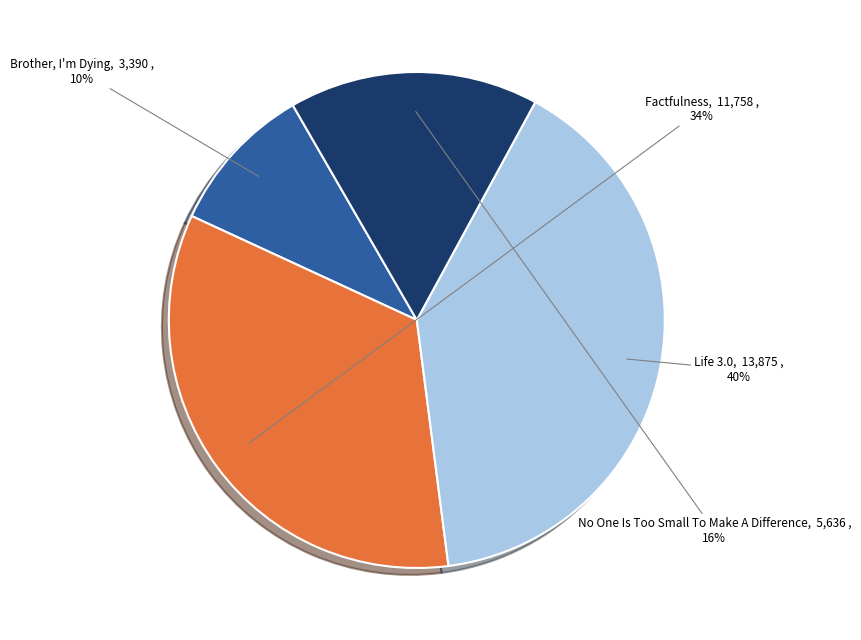

Count the number of slices in the pie.

4